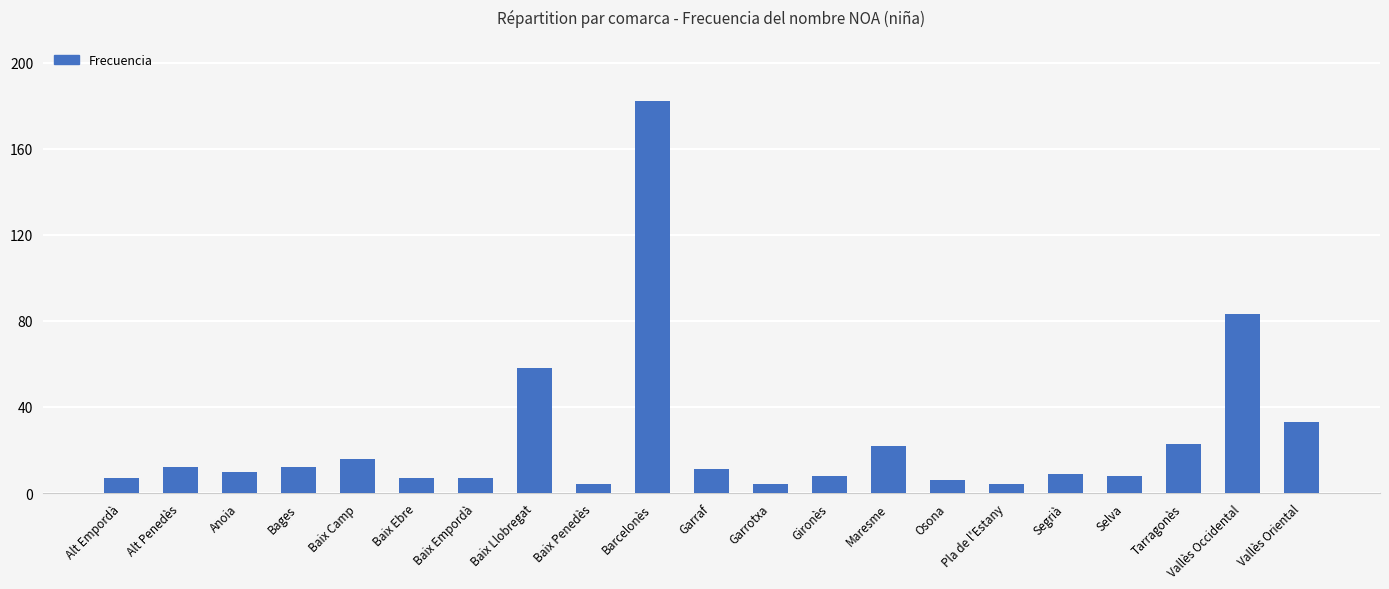

The chart shows a value of 33 at Vallès Oriental. True or false?

True